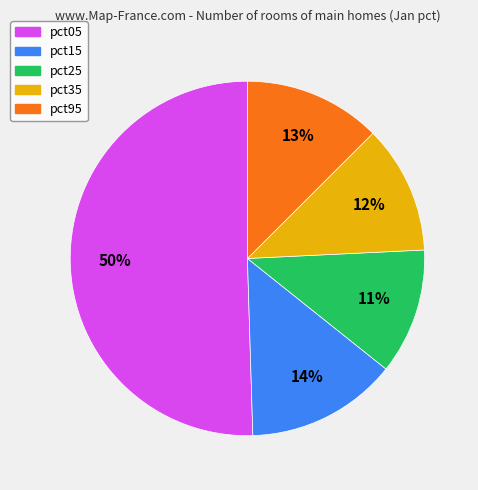

Count the number of slices in the pie.

5